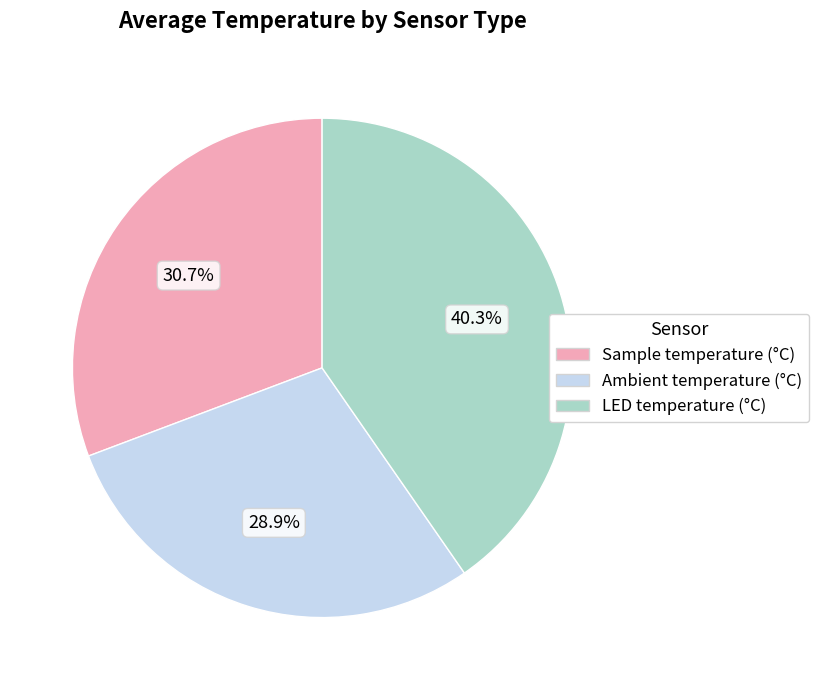

Between Sample temperature (°C) and LED temperature (°C), which is larger?

LED temperature (°C)